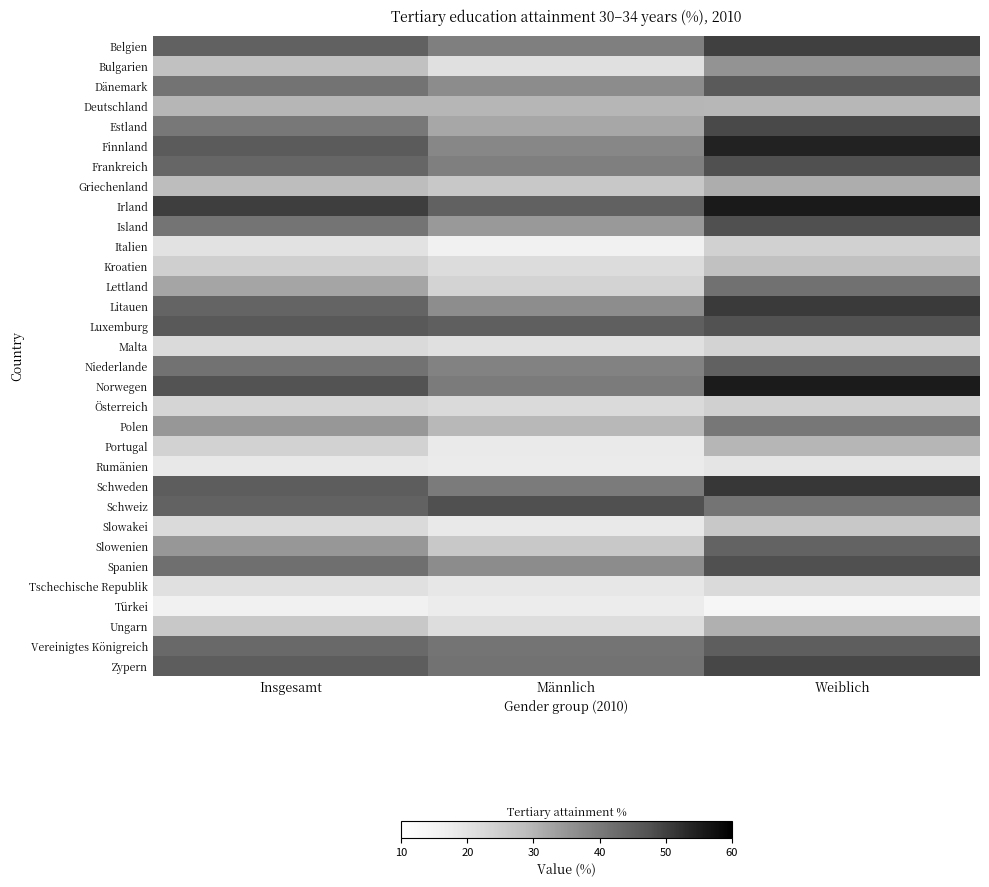

At how many categories does at least one series exceed 19?

3